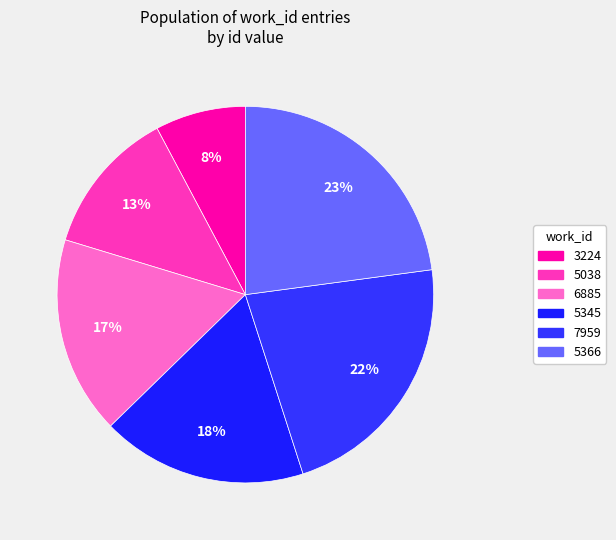

How many segments does this pie chart have?

6